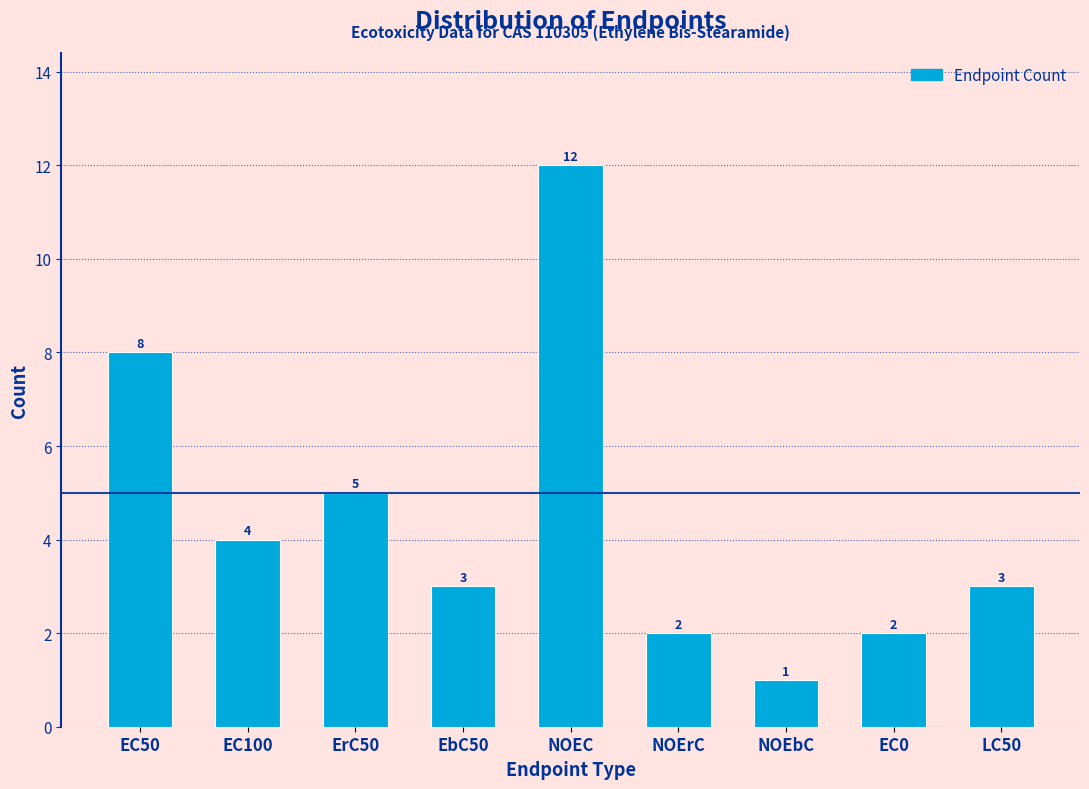

Reading right to left, list all the values displayed in this chart.

3	2	1	2	12	3	5	4	8